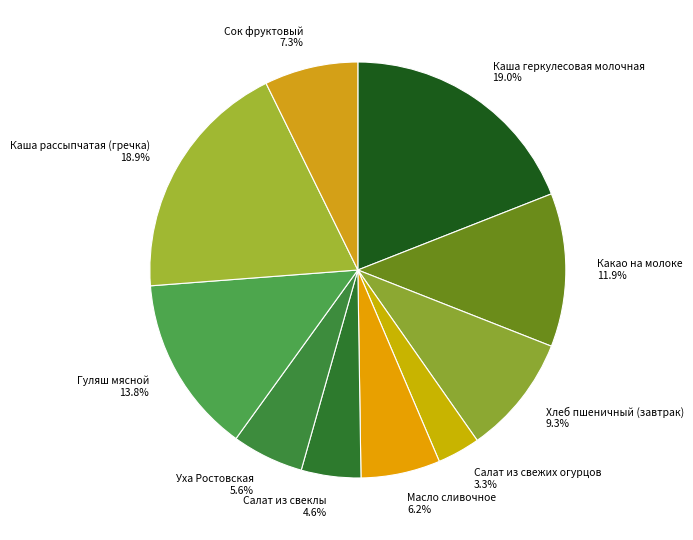

What percentage is NOT represented by Сок фруктовый?

92.7%